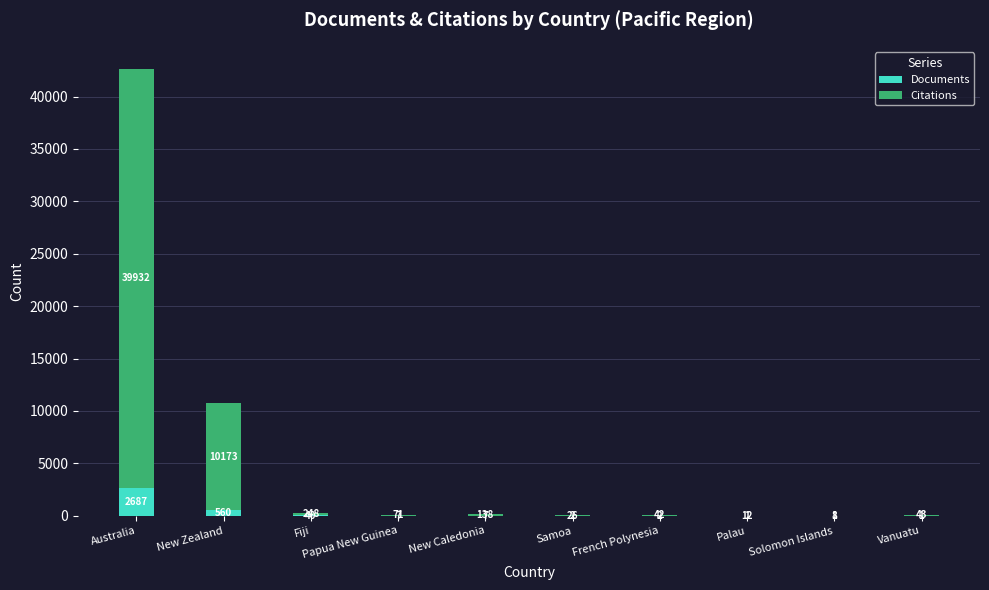

True or false: Documents has a value of 2687 at Australia.

True